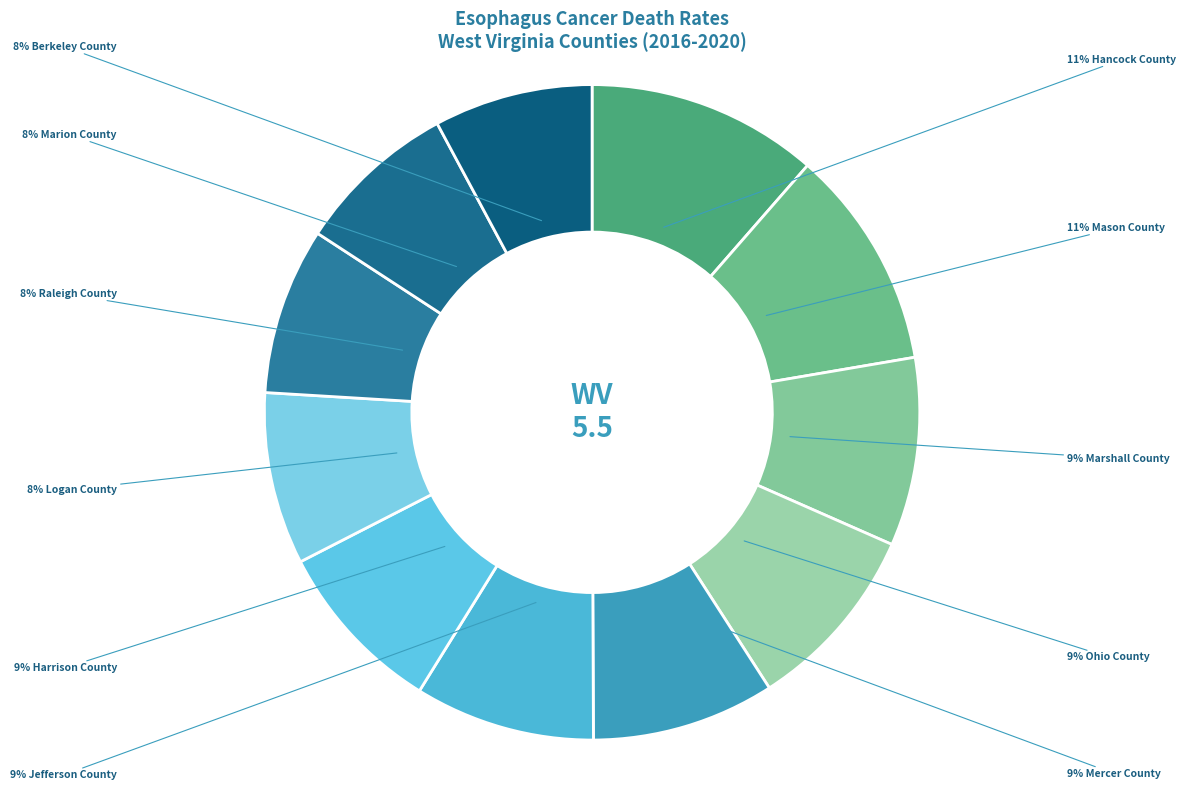

Is there any slice that represents more than half of the pie?

No